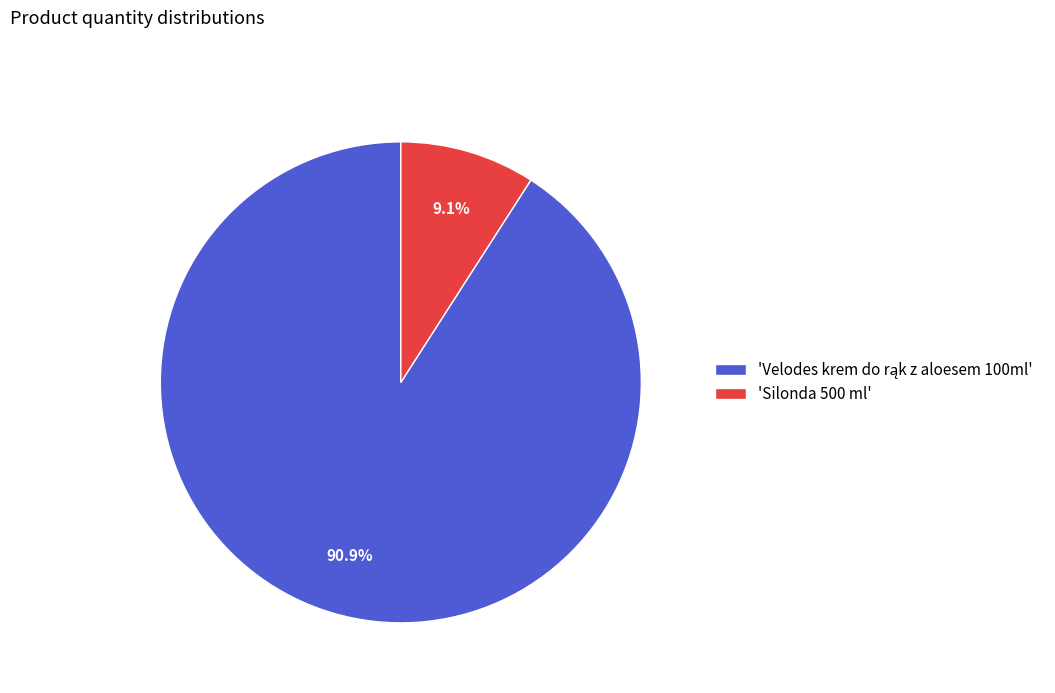

Does any single category account for the majority?

Yes